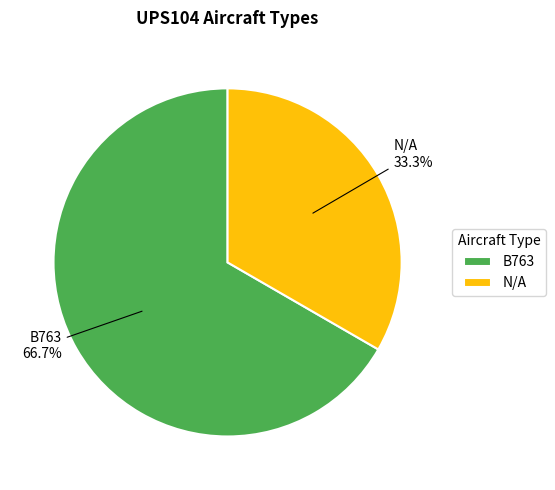

What is the largest slice in the pie chart?

B763